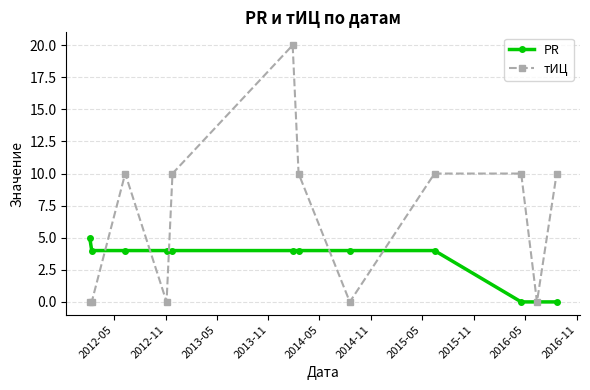

List the series in order of their peak value, highest first.

тИЦ, PR